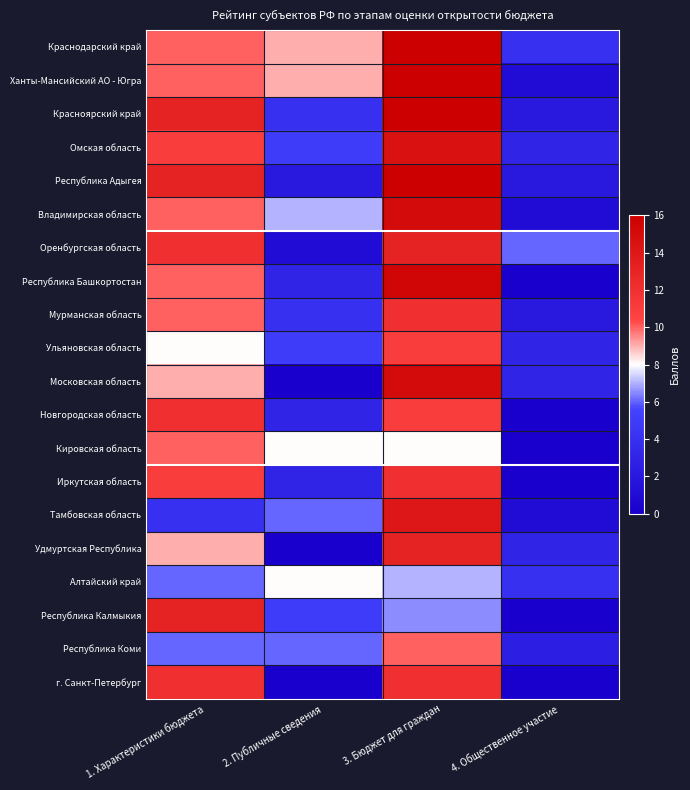

Between 4. Общественное участие and 3. Бюджет для граждан, which is larger?

3. Бюджет для граждан